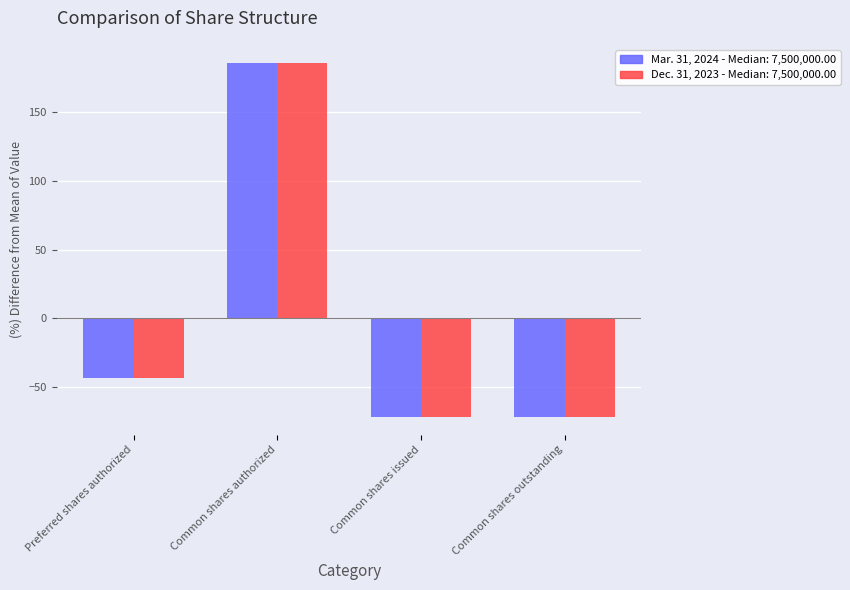

What is the total value across all series at Common shares outstanding?

-142.9